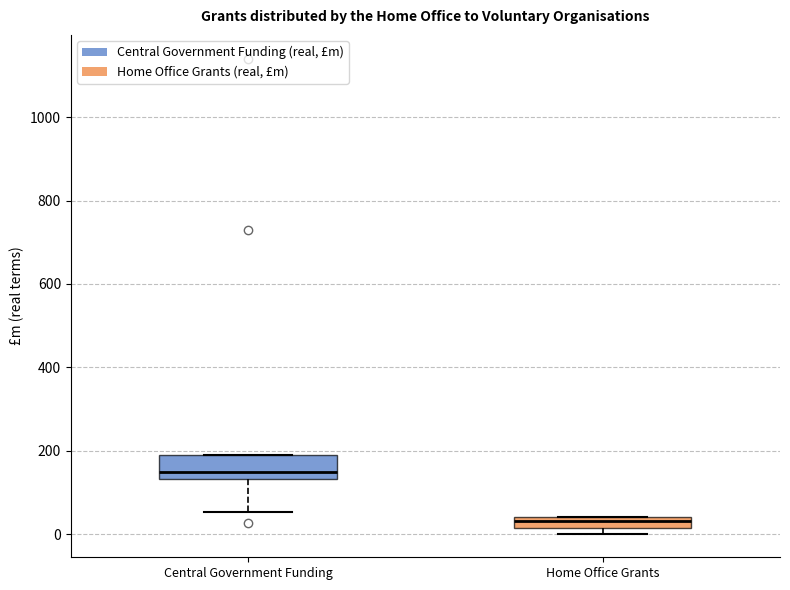

Which box is the tallest, from its lower edge to its upper edge?

Central Government Funding